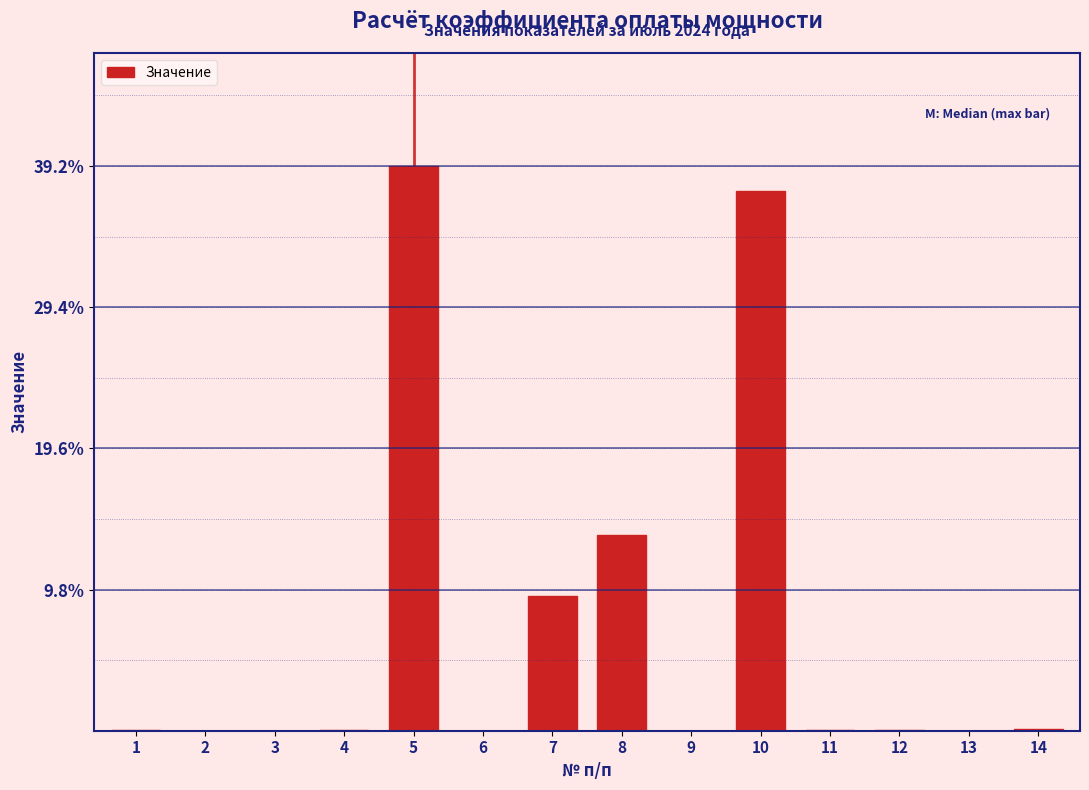

True or false: the data shows 0.0 at 4.

True